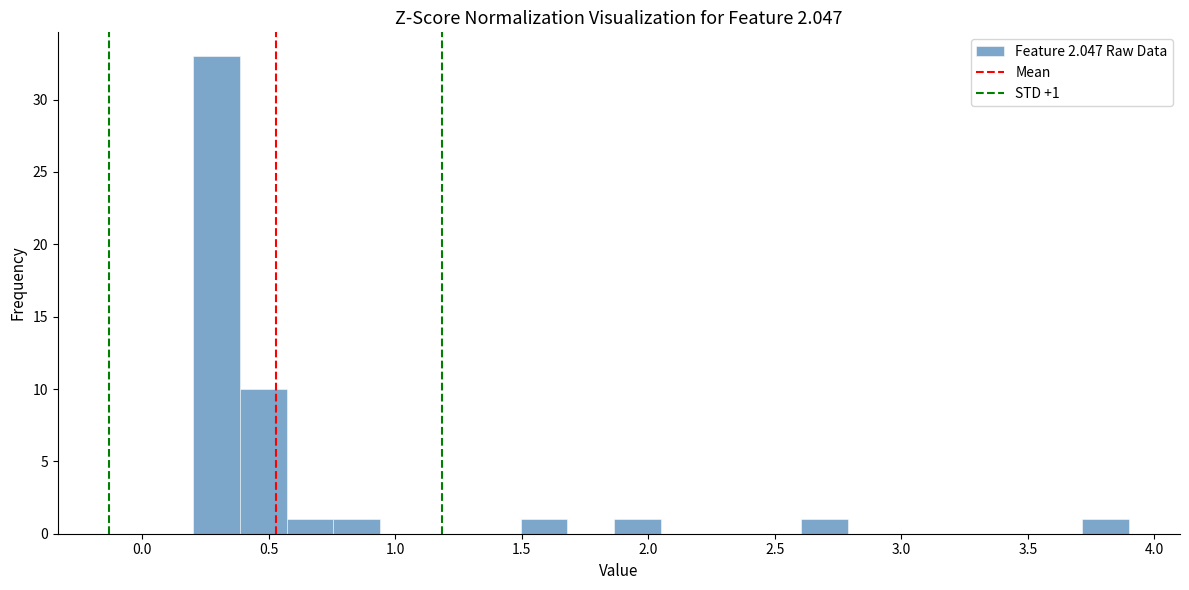

Read against the x-axis, roughly where is the centre of the tallest bar?

0.30